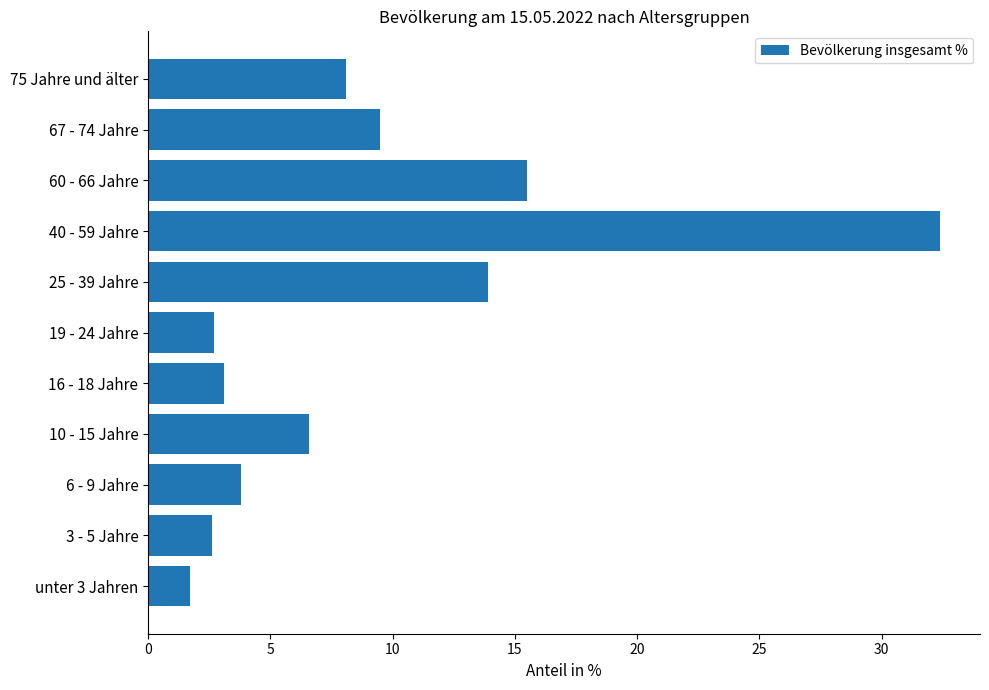

What is the average value?

9.1